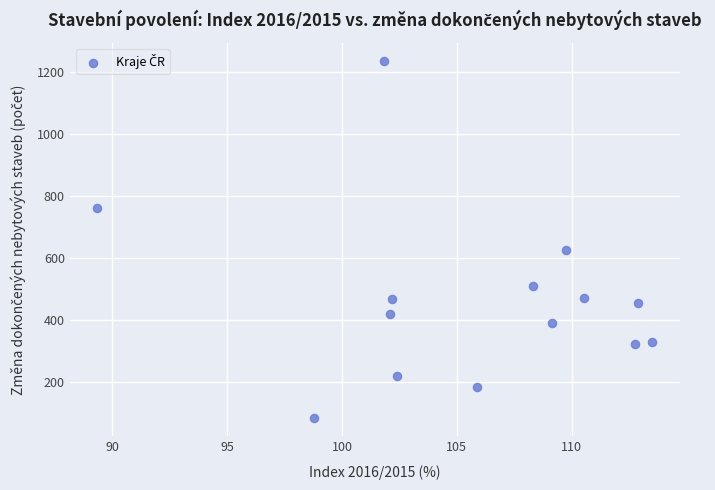

What Y value in the scatter plot is closest to 660?

626